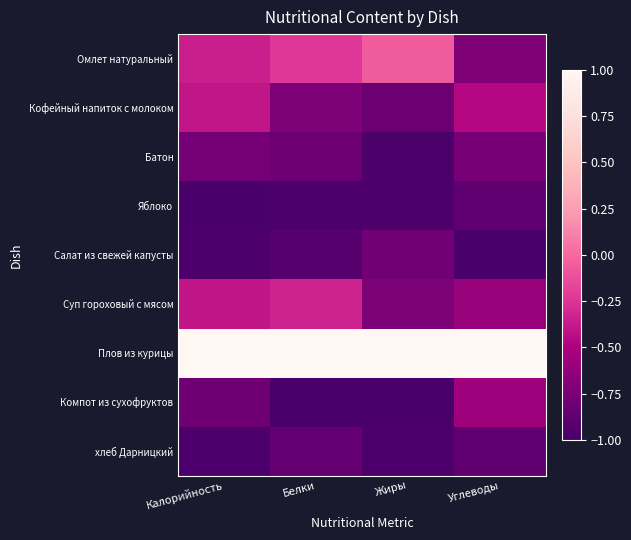

Rank the series by their maximum value, from highest to lowest.

Плов из курицы, Омлет натуральный, Суп гороховый с мясом, Кофейный напиток с молоком, Компот из сухофруктов, Батон, Салат из свежей капусты, хлеб Дарницкий, Яблоко